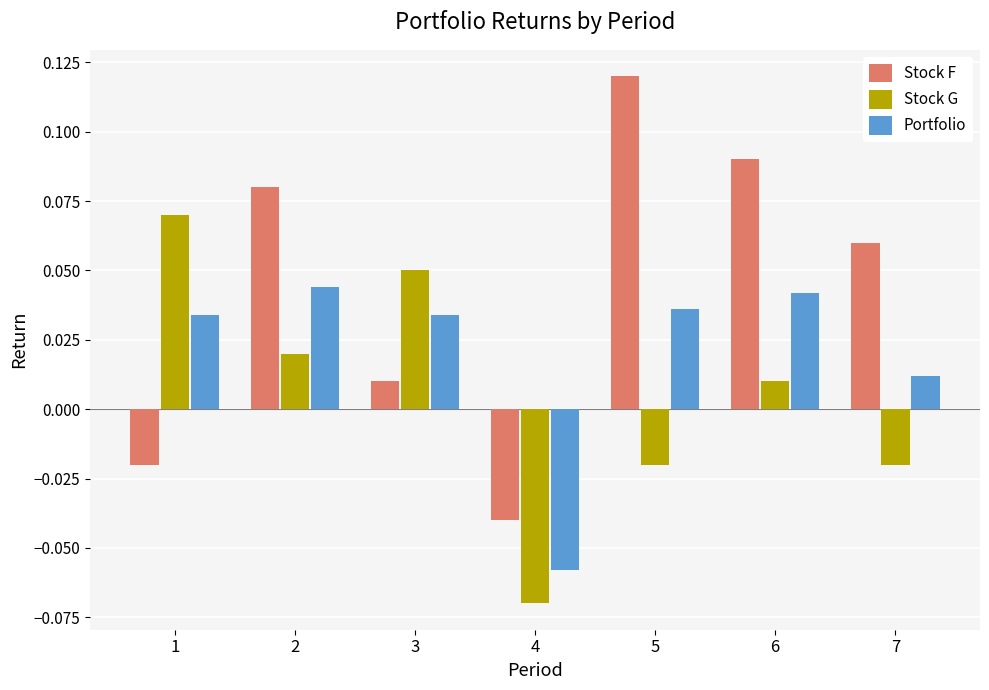

Which series has the largest total across all categories?

Stock F